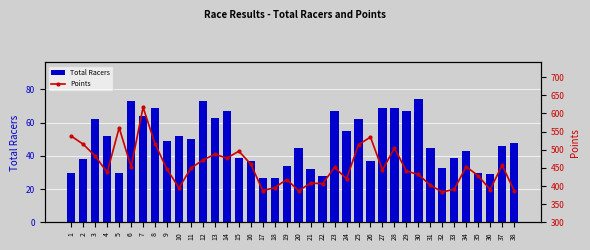

Which category has the highest value across all series?

7